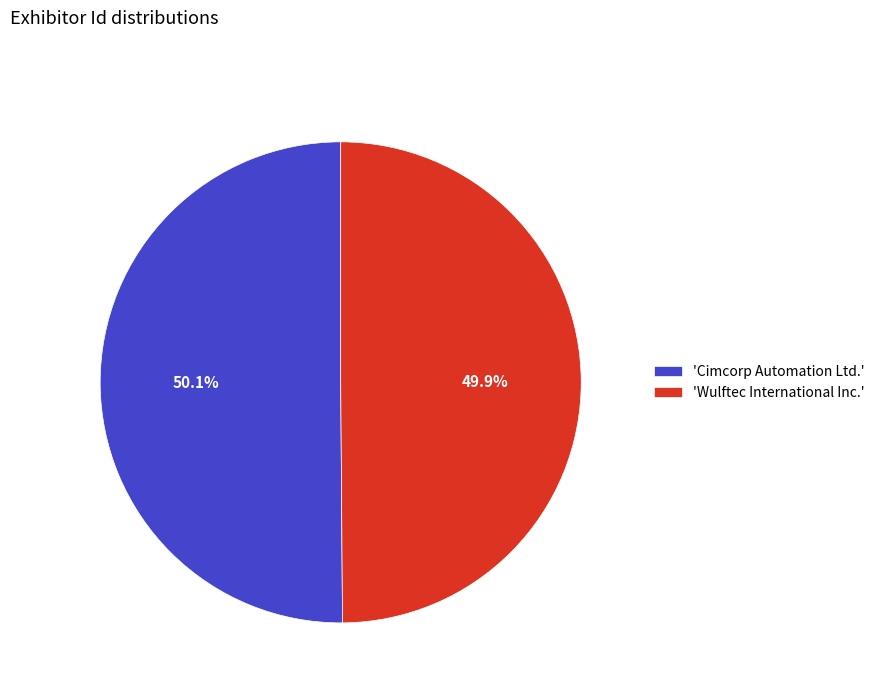

Combined, do 'Cimcorp Automation Ltd.' and 'Wulftec International Inc.' account for over 50%?

Yes